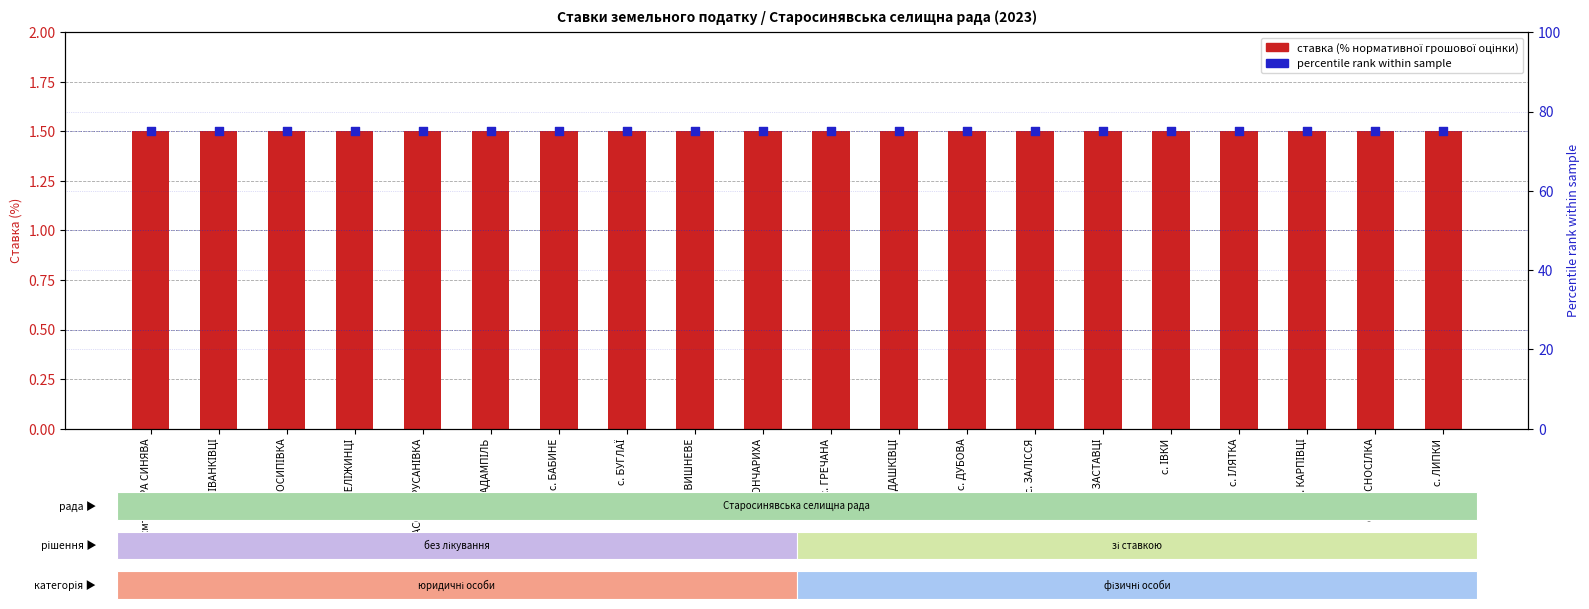

What are all the series names shown in the legend?

ставка для юридичних осіб (%), percentile rank